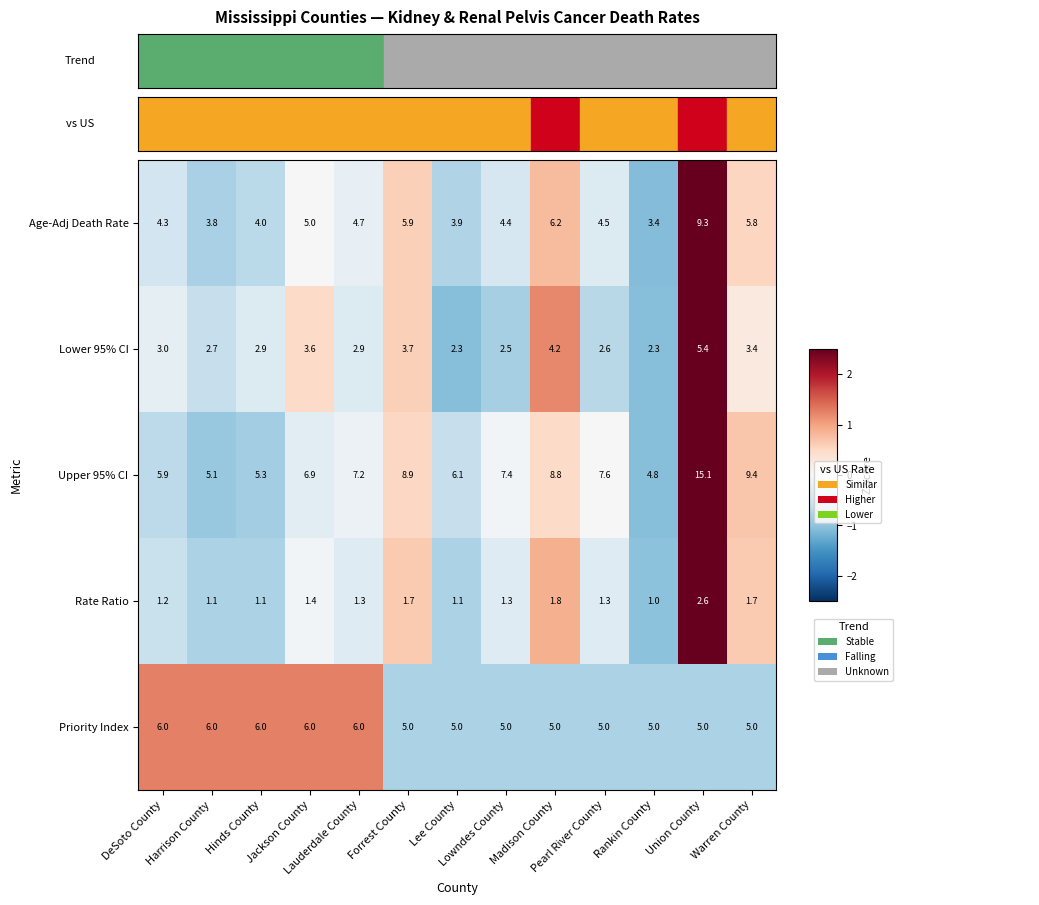

What is the average value of the Upper 95% CI series?

7.6